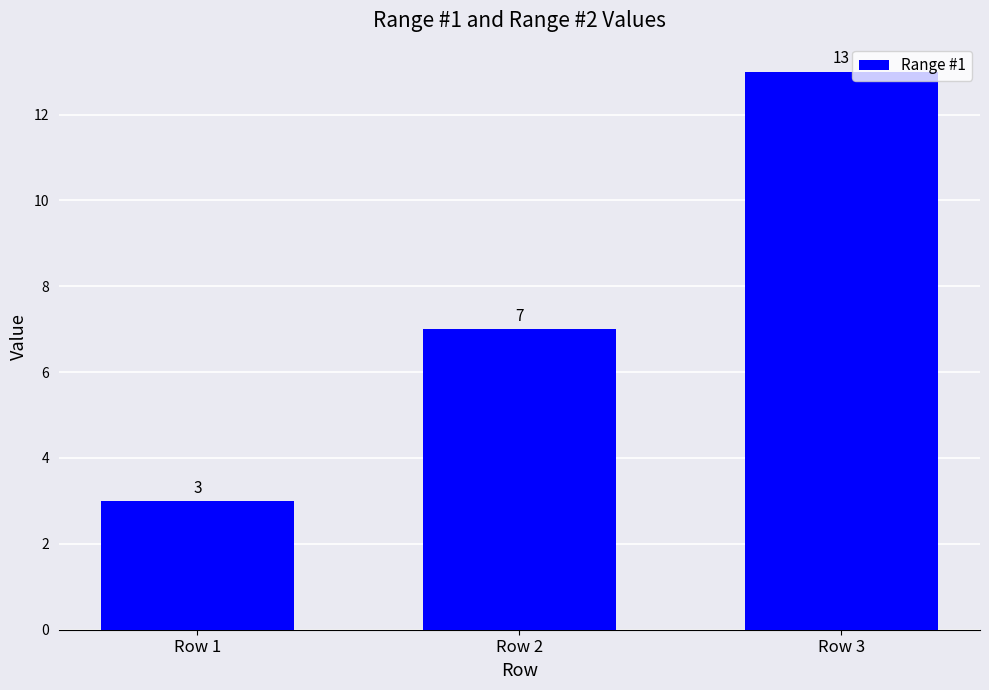

Reading right to left, what are all the values shown in this chart?

Row 3=13	Row 2=7	Row 1=3